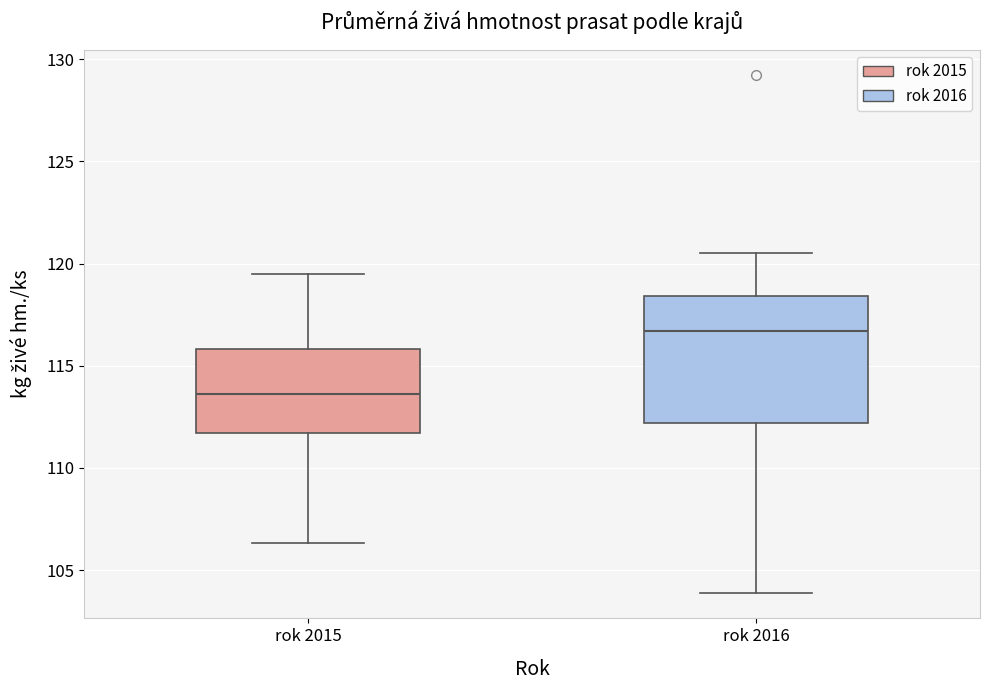

Comparing the boxes themselves (not the whiskers), which one is the tallest?

rok 2016